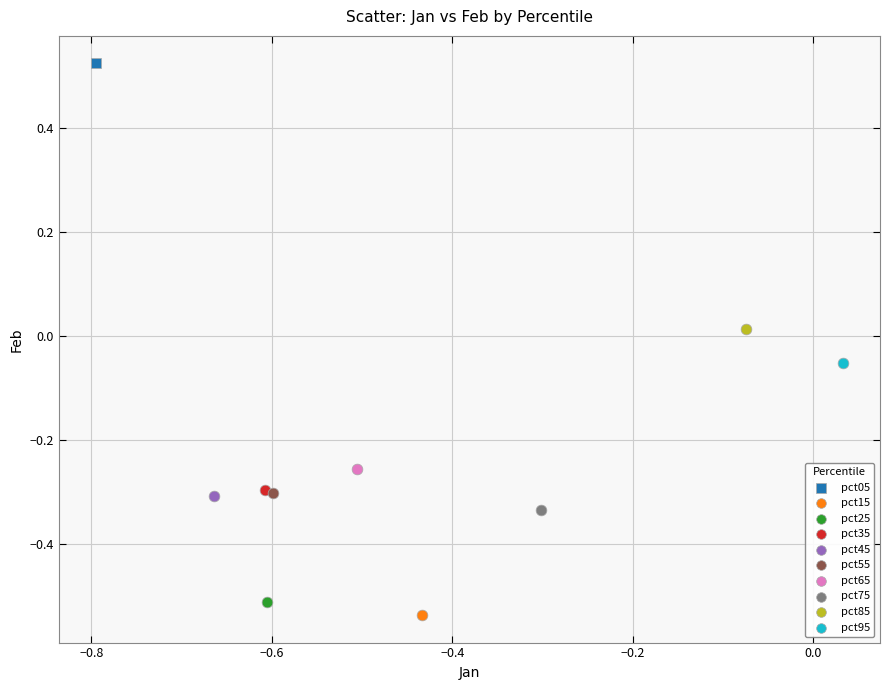

What are all the series names shown in the legend?

pct05, pct15, pct25, pct35, pct45, pct55, pct65, pct75, pct85, pct95